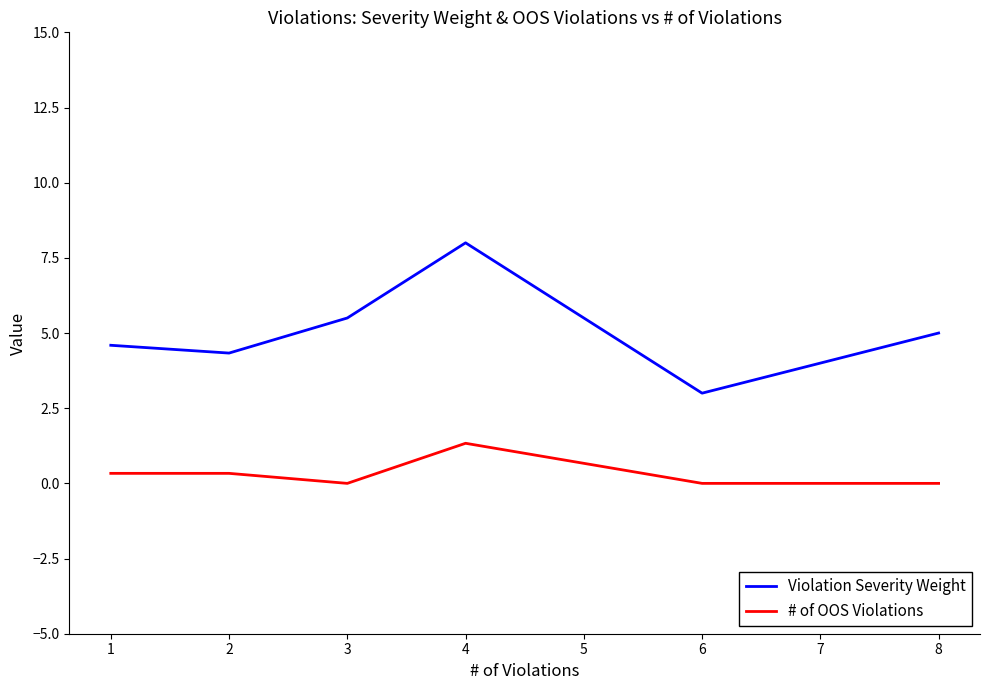

True or false: Violation Severity Weight has a value of 4.6 at 1.

True